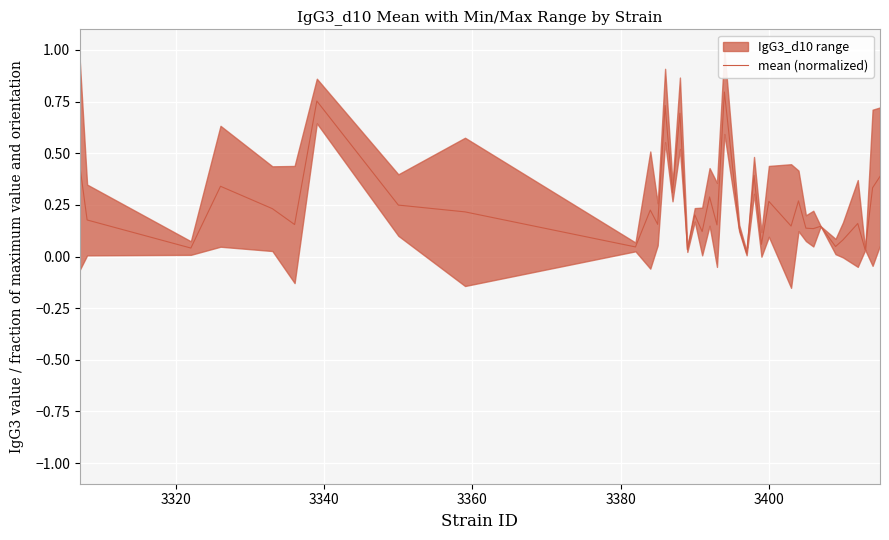

Is this an area chart (filled region under the line)?

No